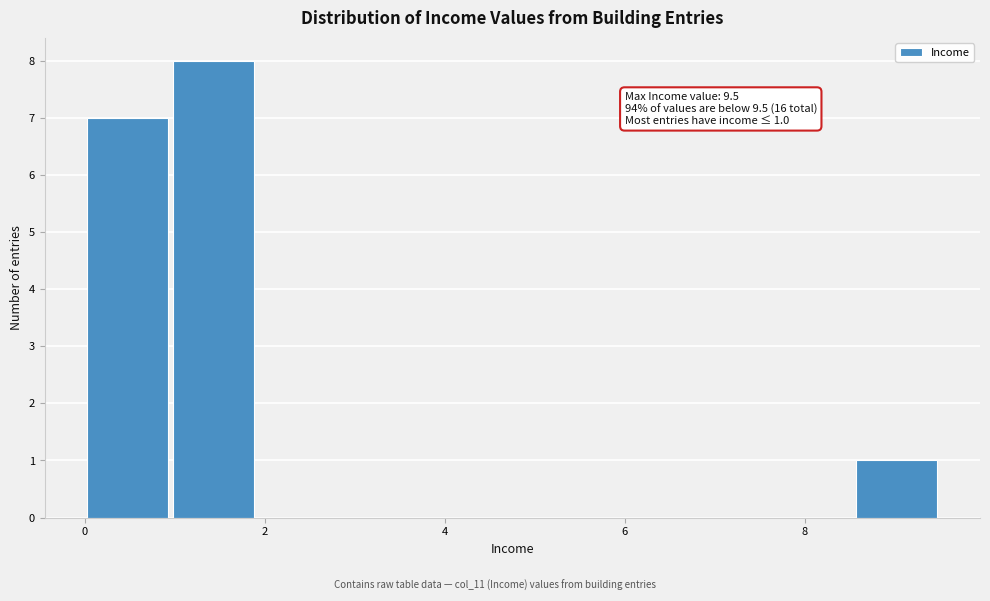

Which range on the x-axis has the tallest bar?

0.95 to 1.90